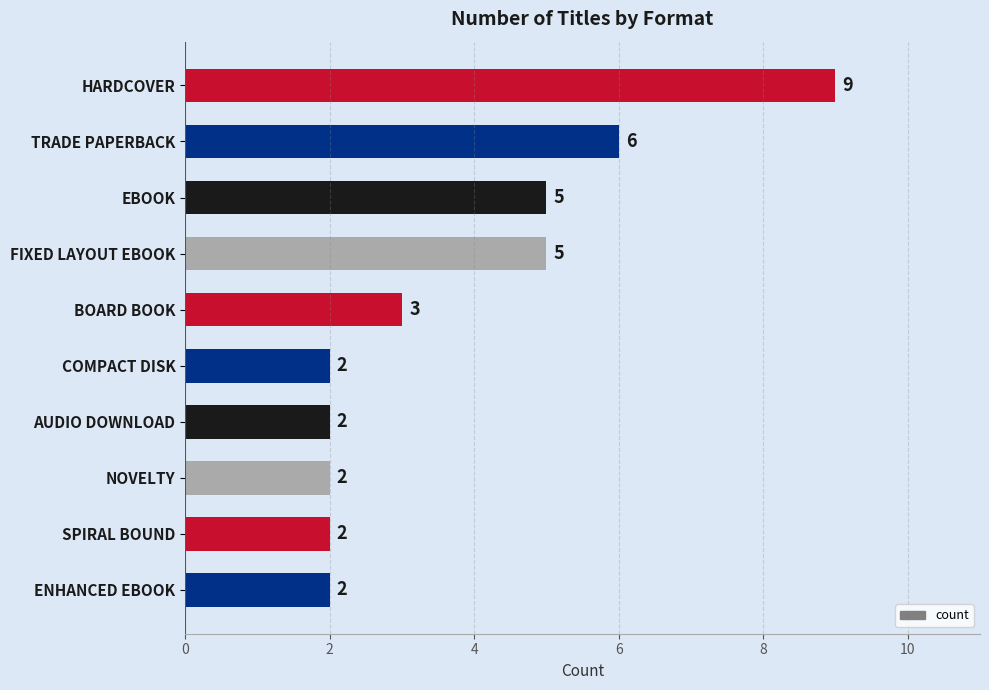

Reading top to bottom, transcribe all the data shown in this chart.

9	6	5	5	3	2	2	2	2	2